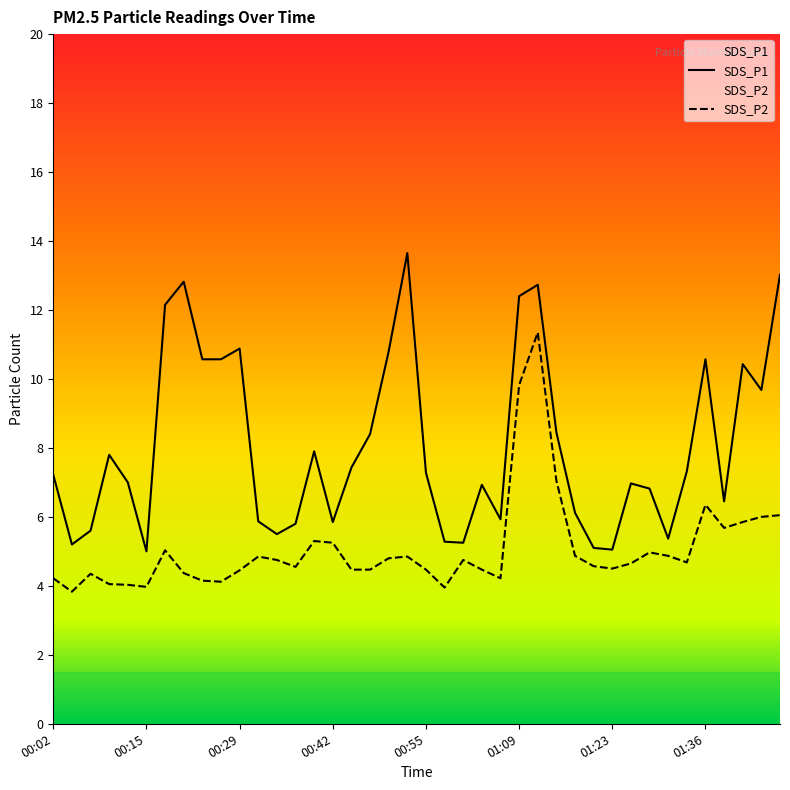

True or false: SDS_P1 and SDS_P2 intersect in this chart.

False